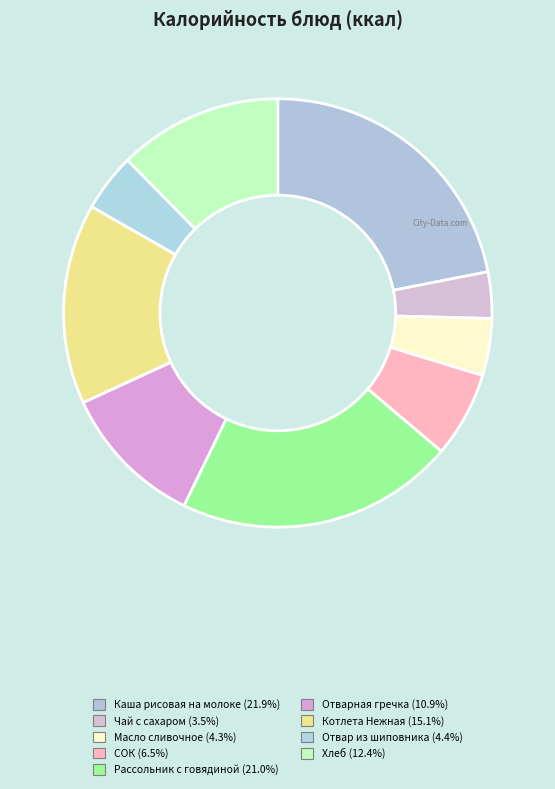

Count the number of slices in the pie.

9